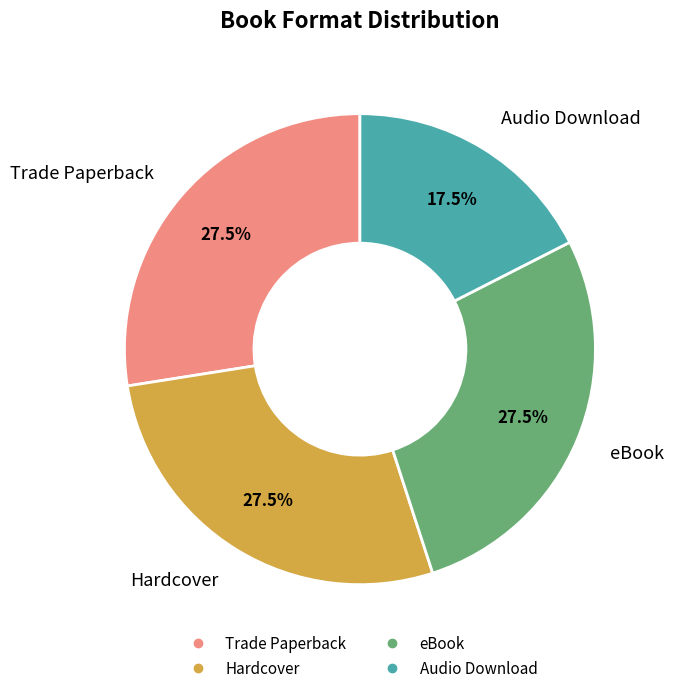

Between Audio Download and Hardcover, which is larger?

Hardcover